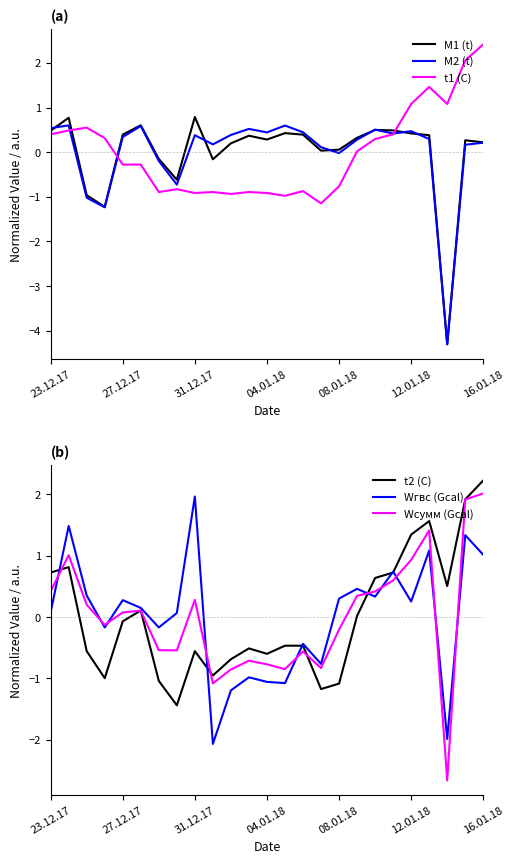

Is it true that t1 (C) equals 1.1 at 16.01.18?

False